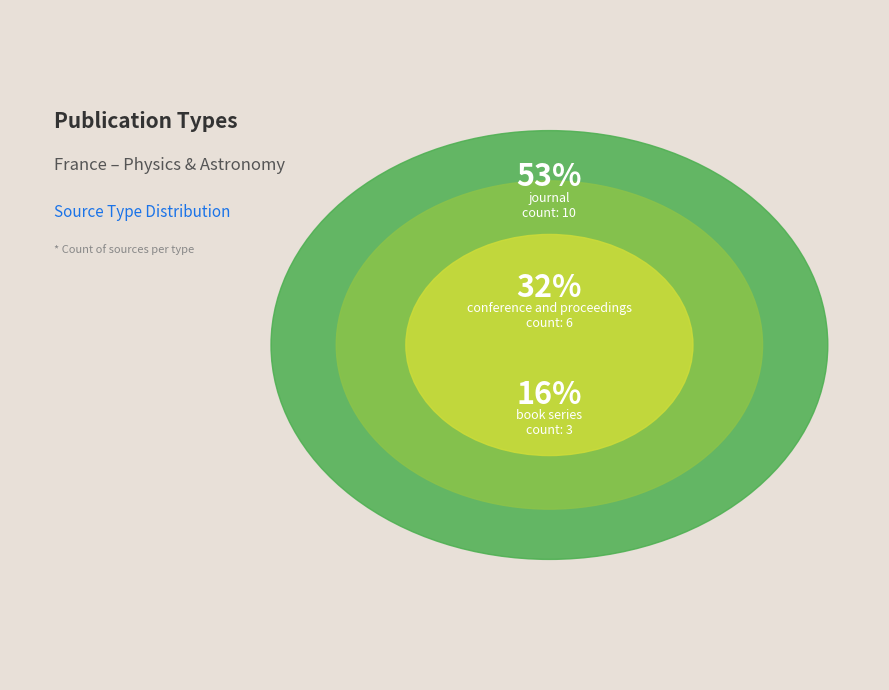

Rank the categories by value from lowest to highest.

book series, conference and proceedings, journal